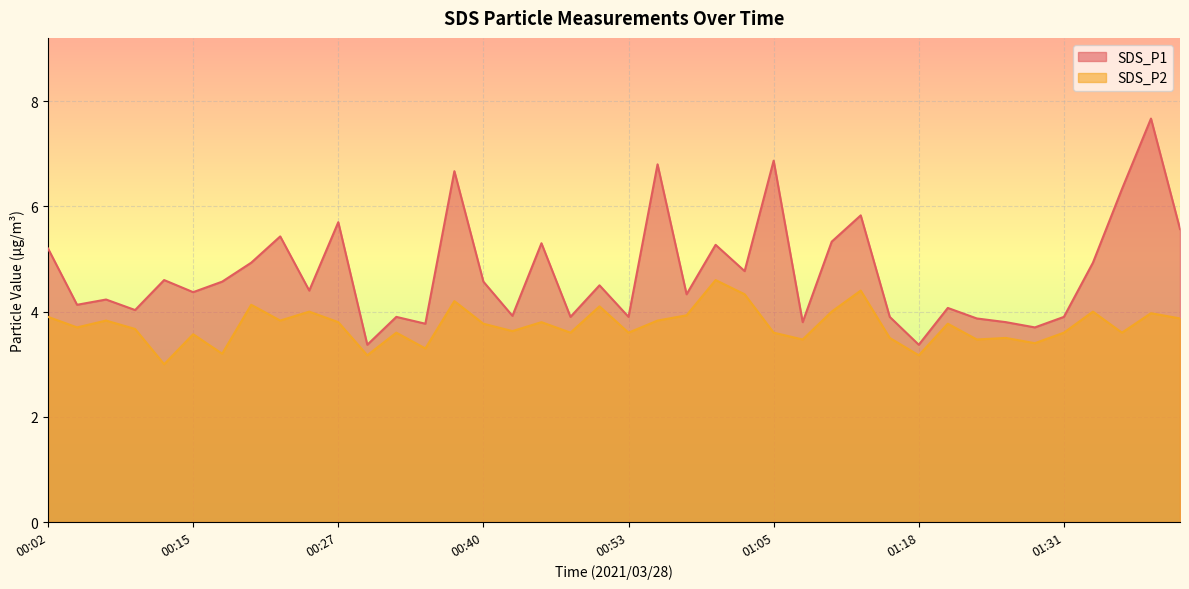

What is the label of the 35th point from the left?

01:29